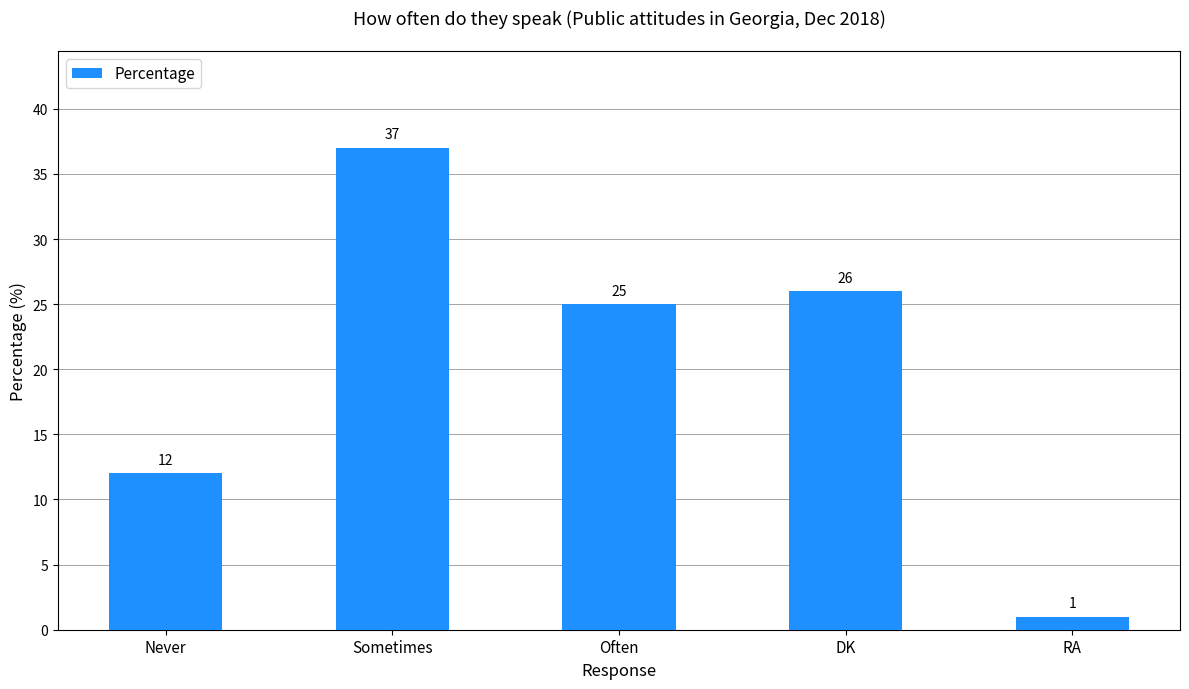

What is the value of the 3rd bar from the left?

25